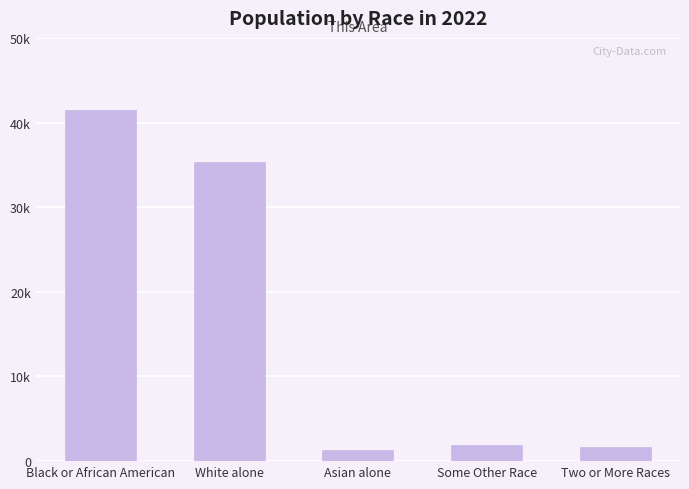

Are the bars horizontal?

No